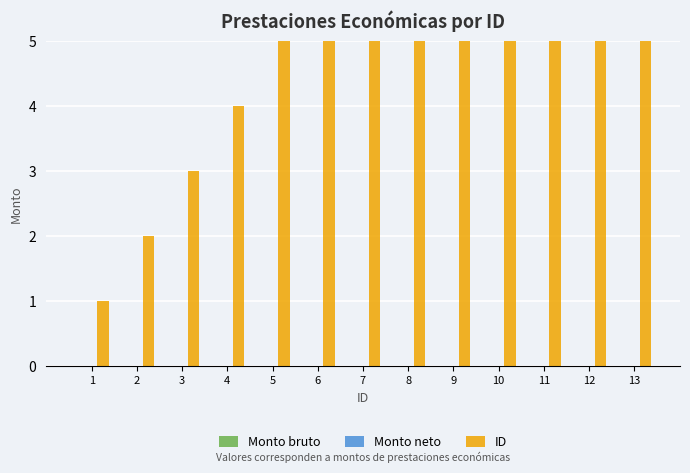

Does the chart contain stacked bars?

No